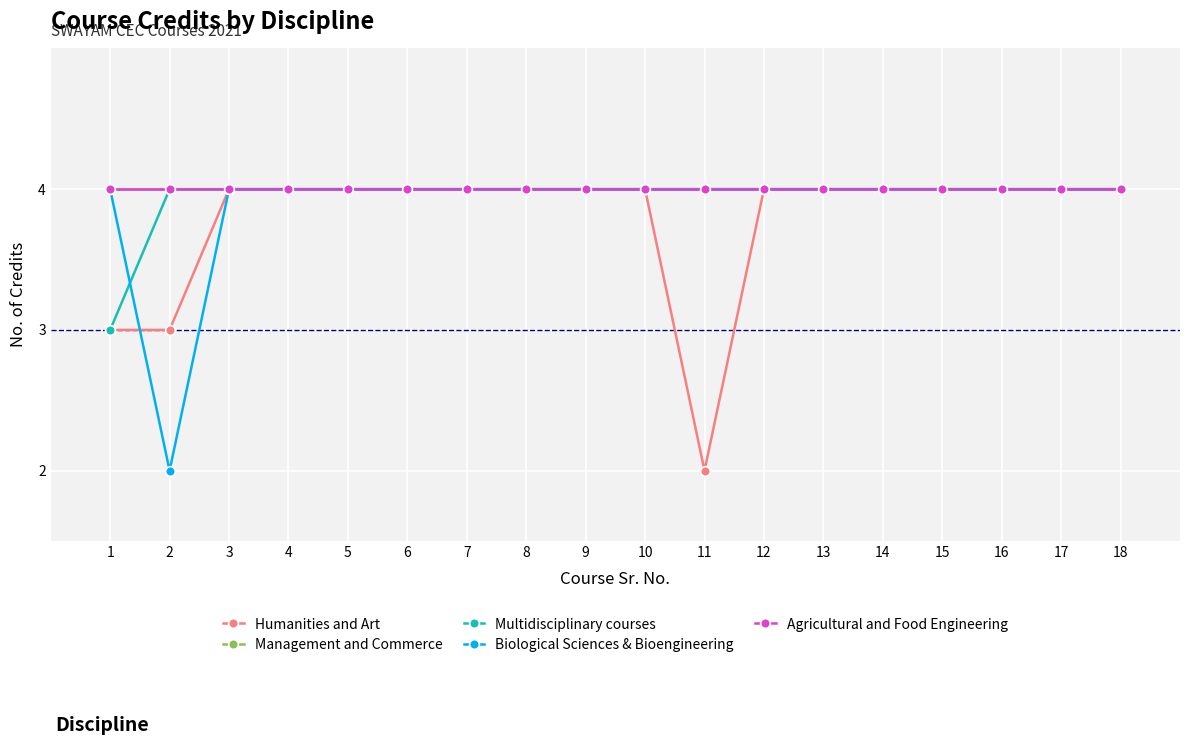

What is the value of the Biological Sciences & Bioengineering point at the 11th from the left?

4